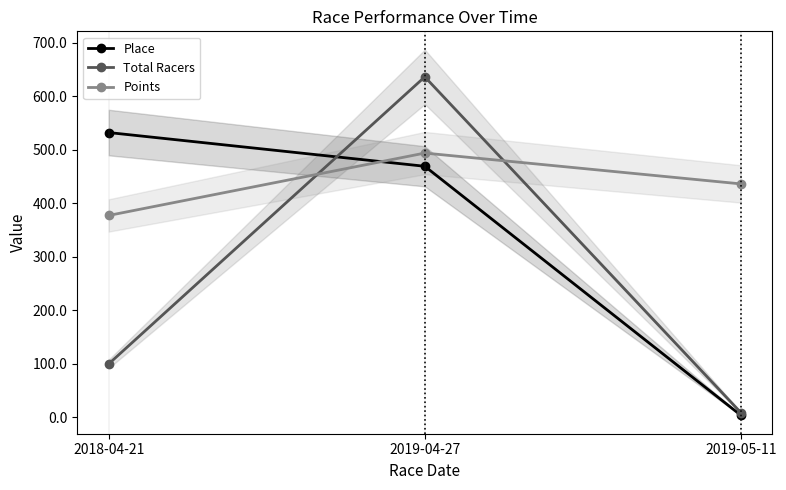

Reading left to right, what are all the values shown in this chart?

Place: 532.0	469.0	4.0
Total Racers: 100.0	636.0	9.0
Points: 377.2	493.7	436.1